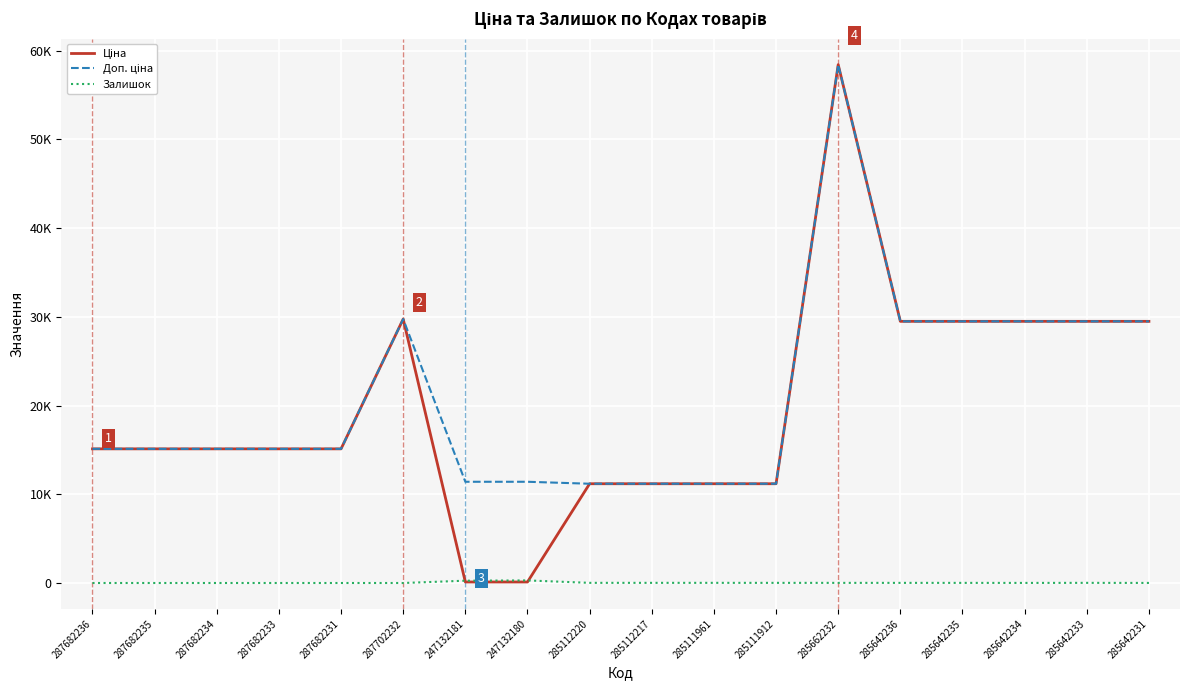

Is this an area chart (filled region under the line)?

No